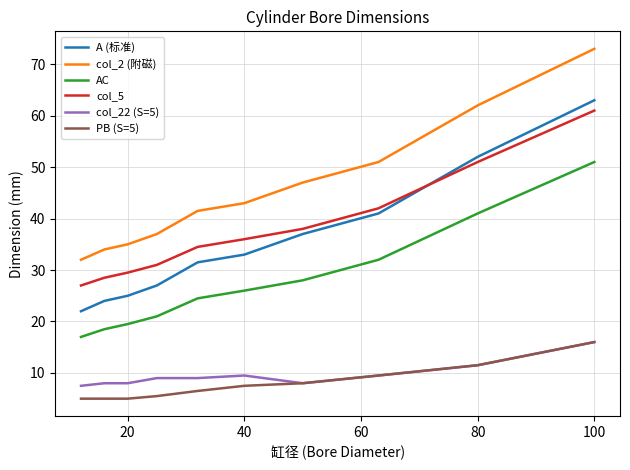

Which series has the largest total across all categories?

col_2 (附磁)